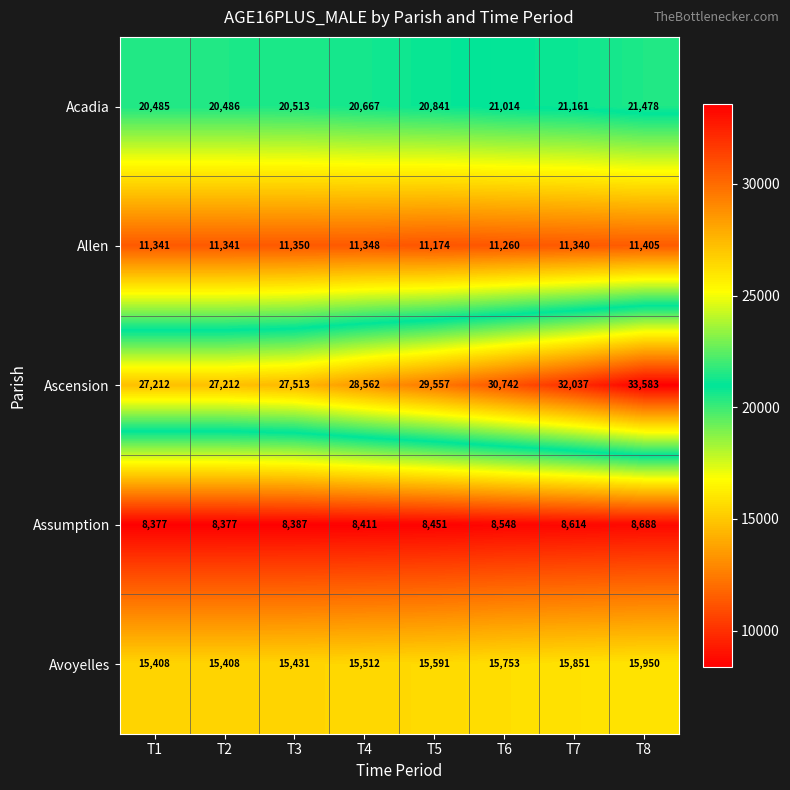

What is the maximum value shown in the chart?

33583